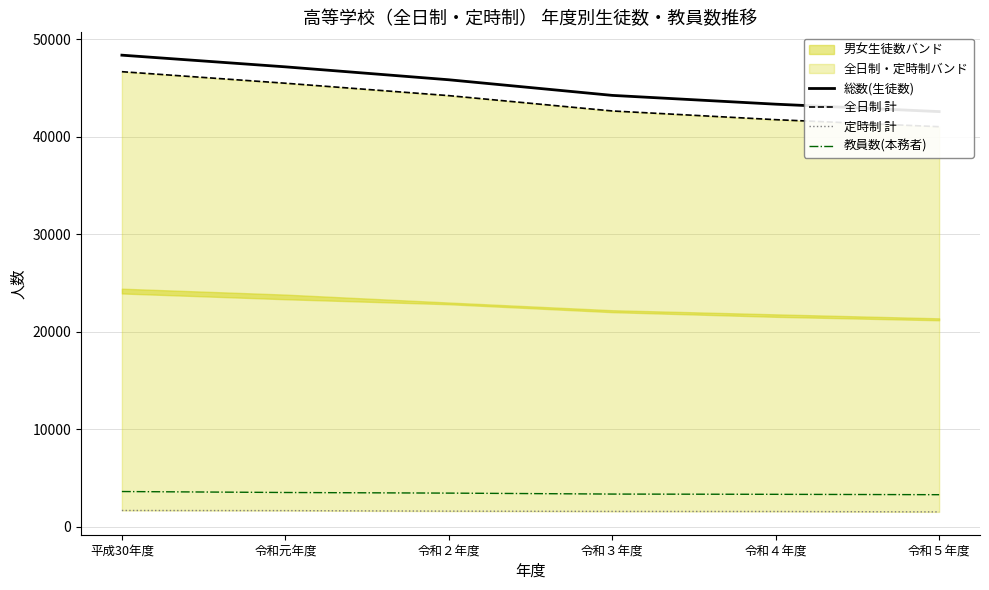

The 全日制 計 series shows 12031 at 令和４年度. True or false?

False